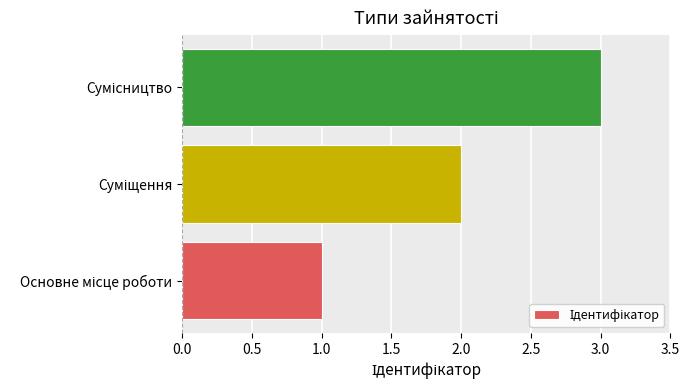

What is the maximum value shown in the chart?

3